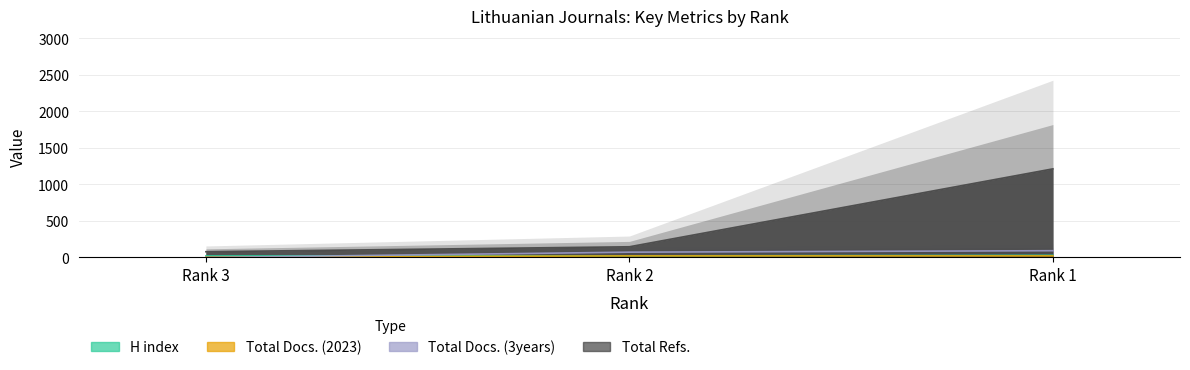

Is it true that H index equals 15 at Rank 3?

False